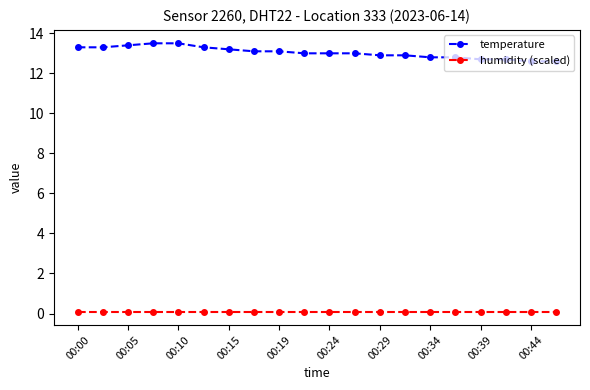

Which series has the largest range (max minus min)?

temperature